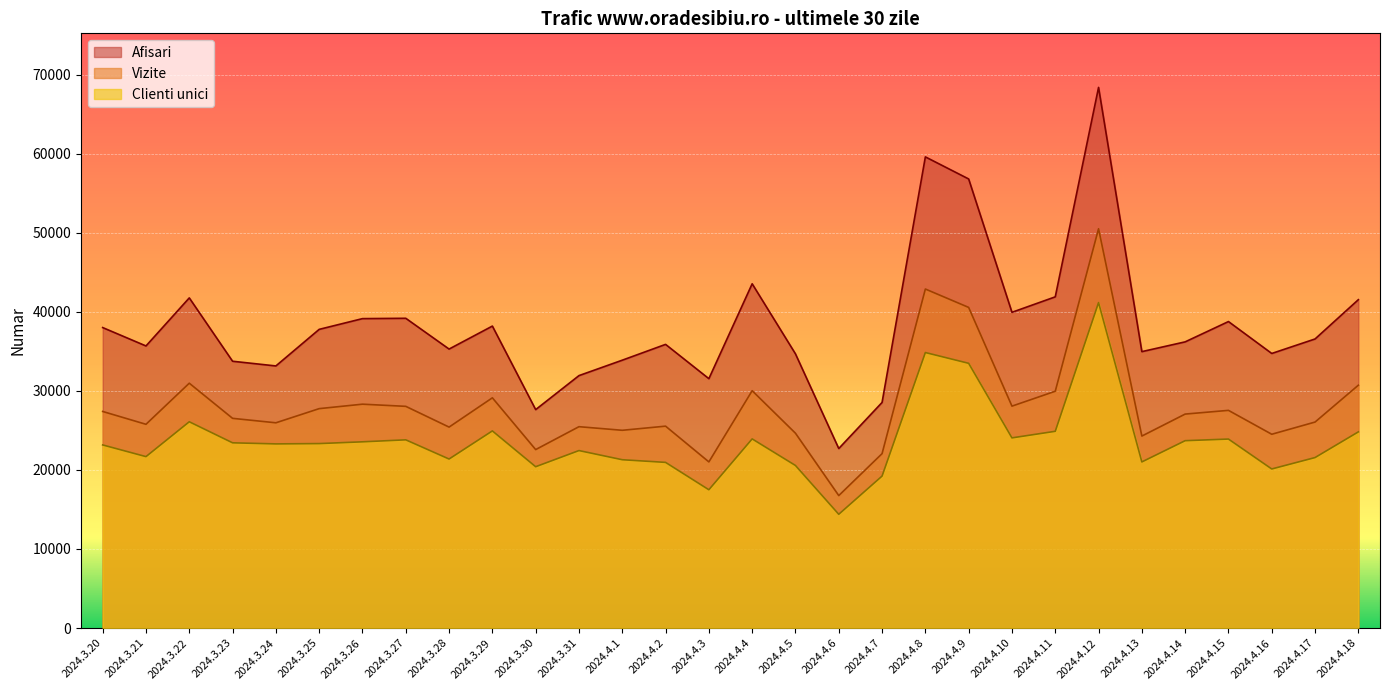

What is the total value across all series at 2024.4.18?

97039